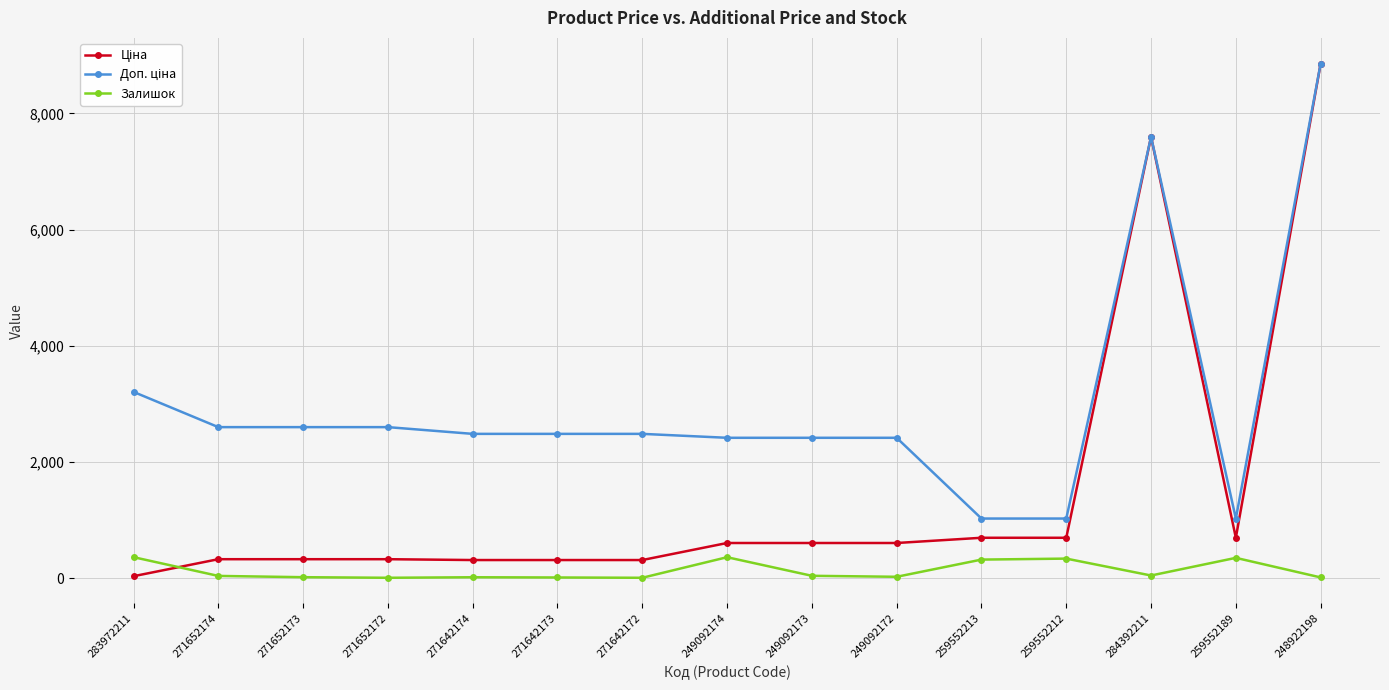

True or false: Залишок has more than 2 interior local peaks.

True